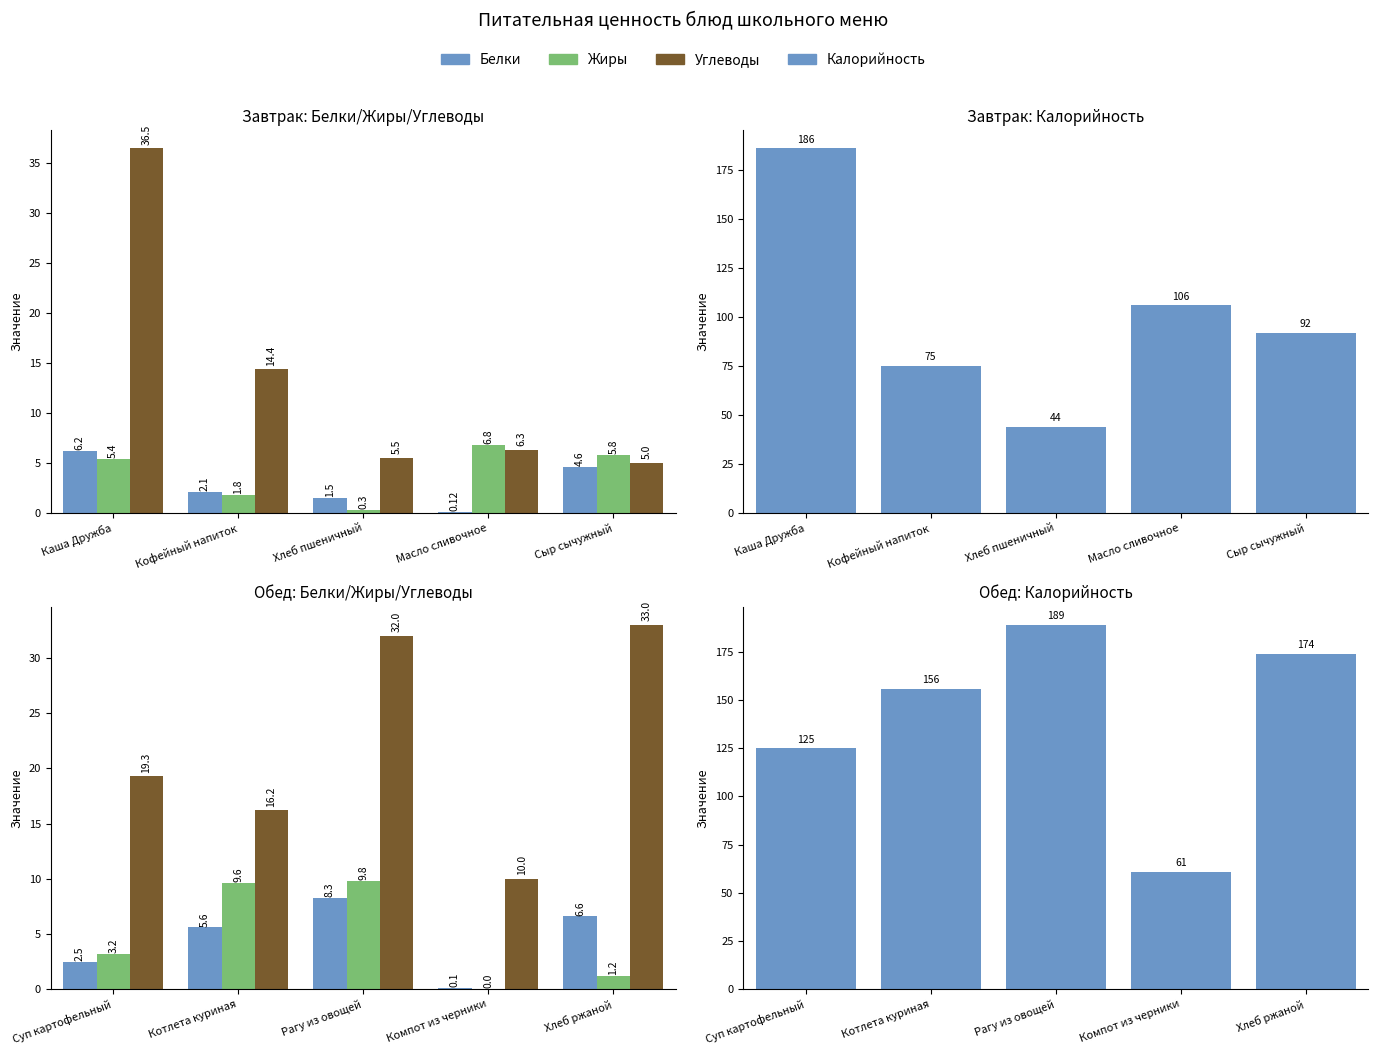

What is the difference between the maximum and minimum values in the Углеводы series?

23.0